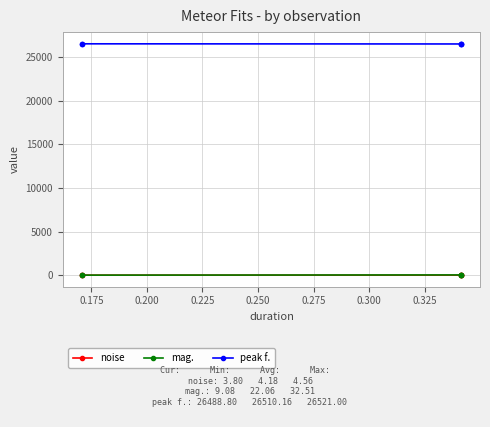

Is the value of peak f. at 0.200 greater than the value of mag. at 0.225?

Yes